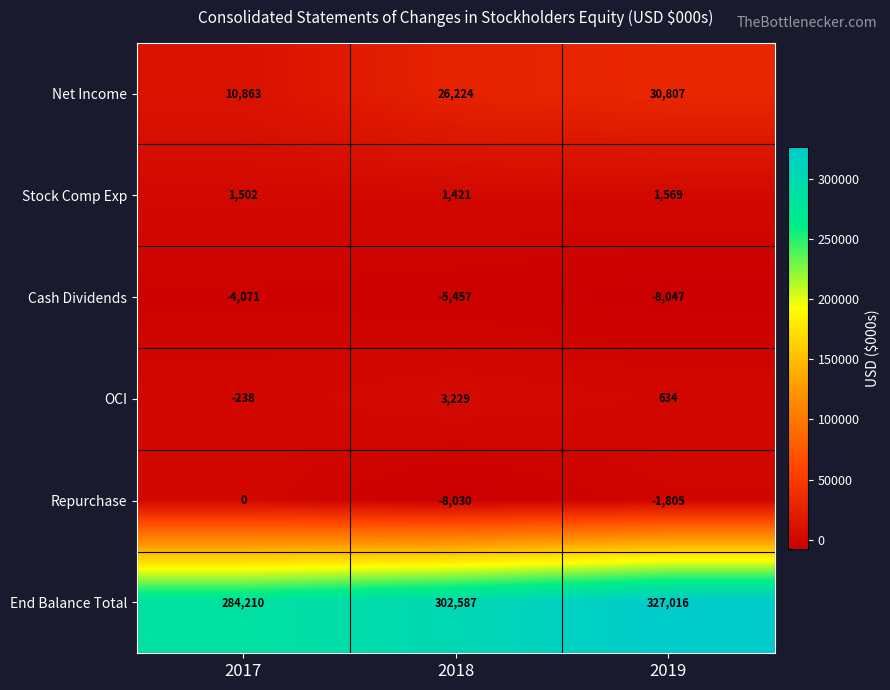

Between 2018 and 2019, which series saw the biggest shift?

End Balance Total